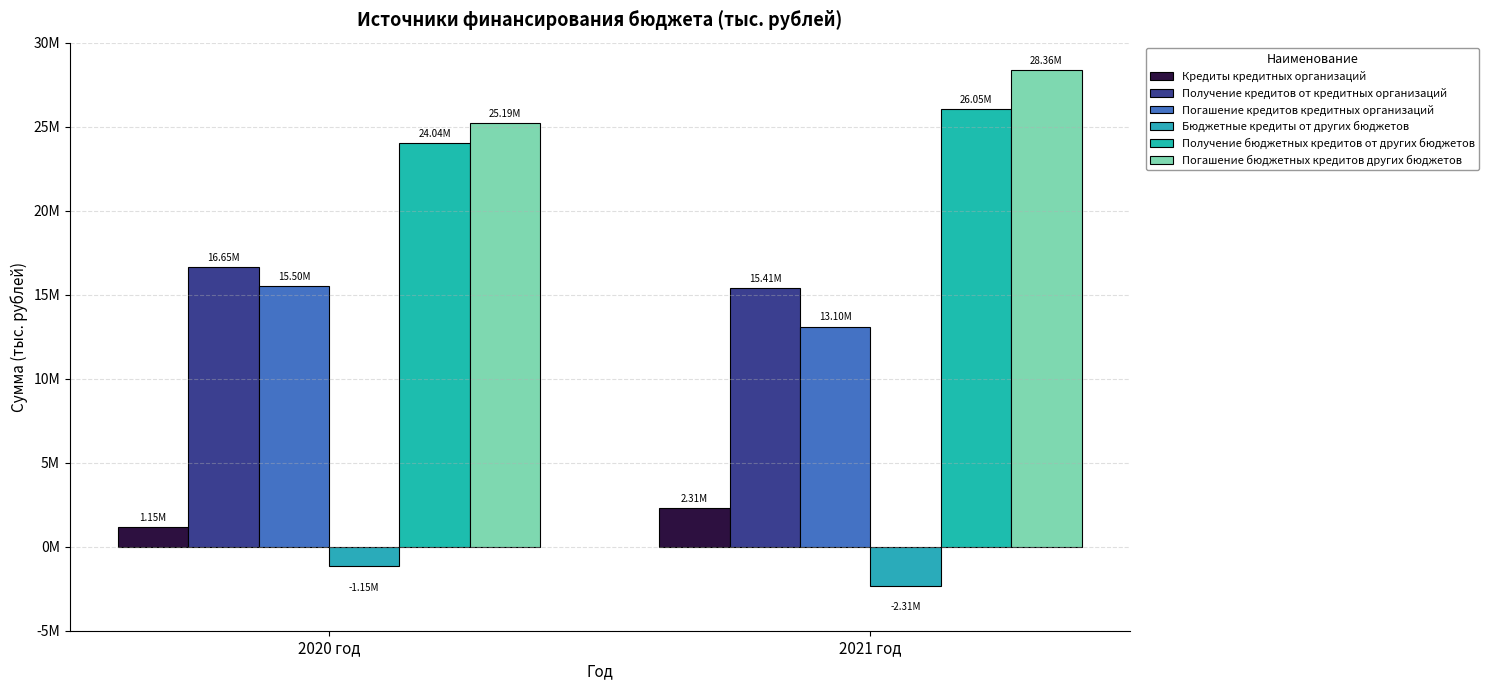

Which series has the widest spread of values?

Погашение бюджетных кредитов других бюджетов